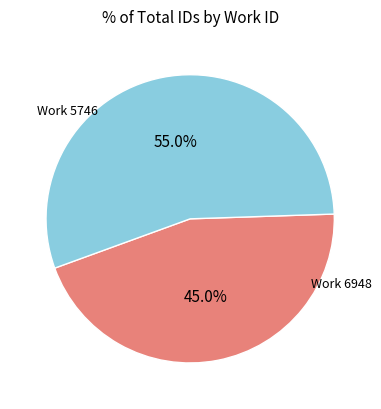

Is there a majority slice in this chart?

Yes